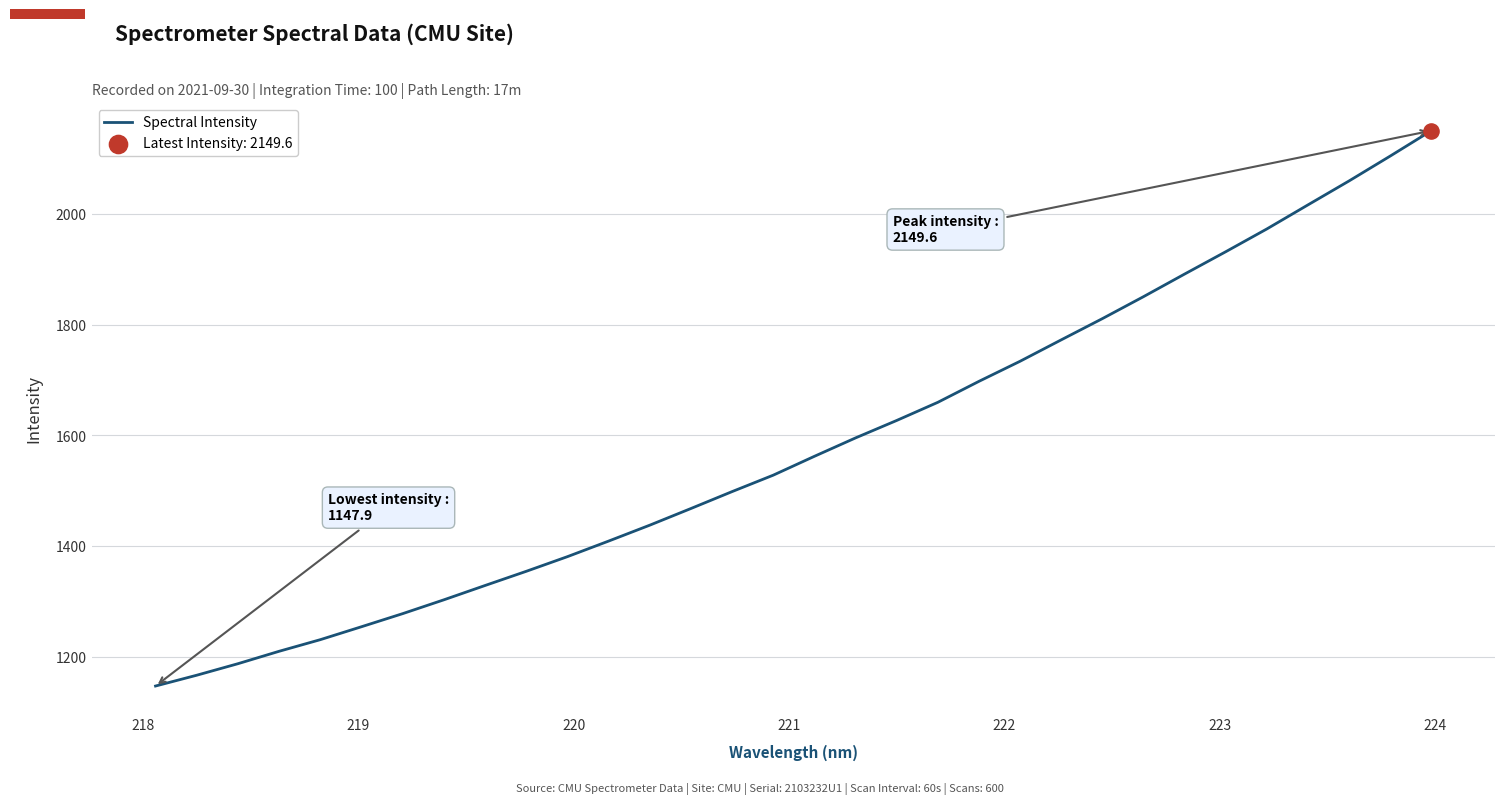

What is the minimum value shown in the chart?

1147.9